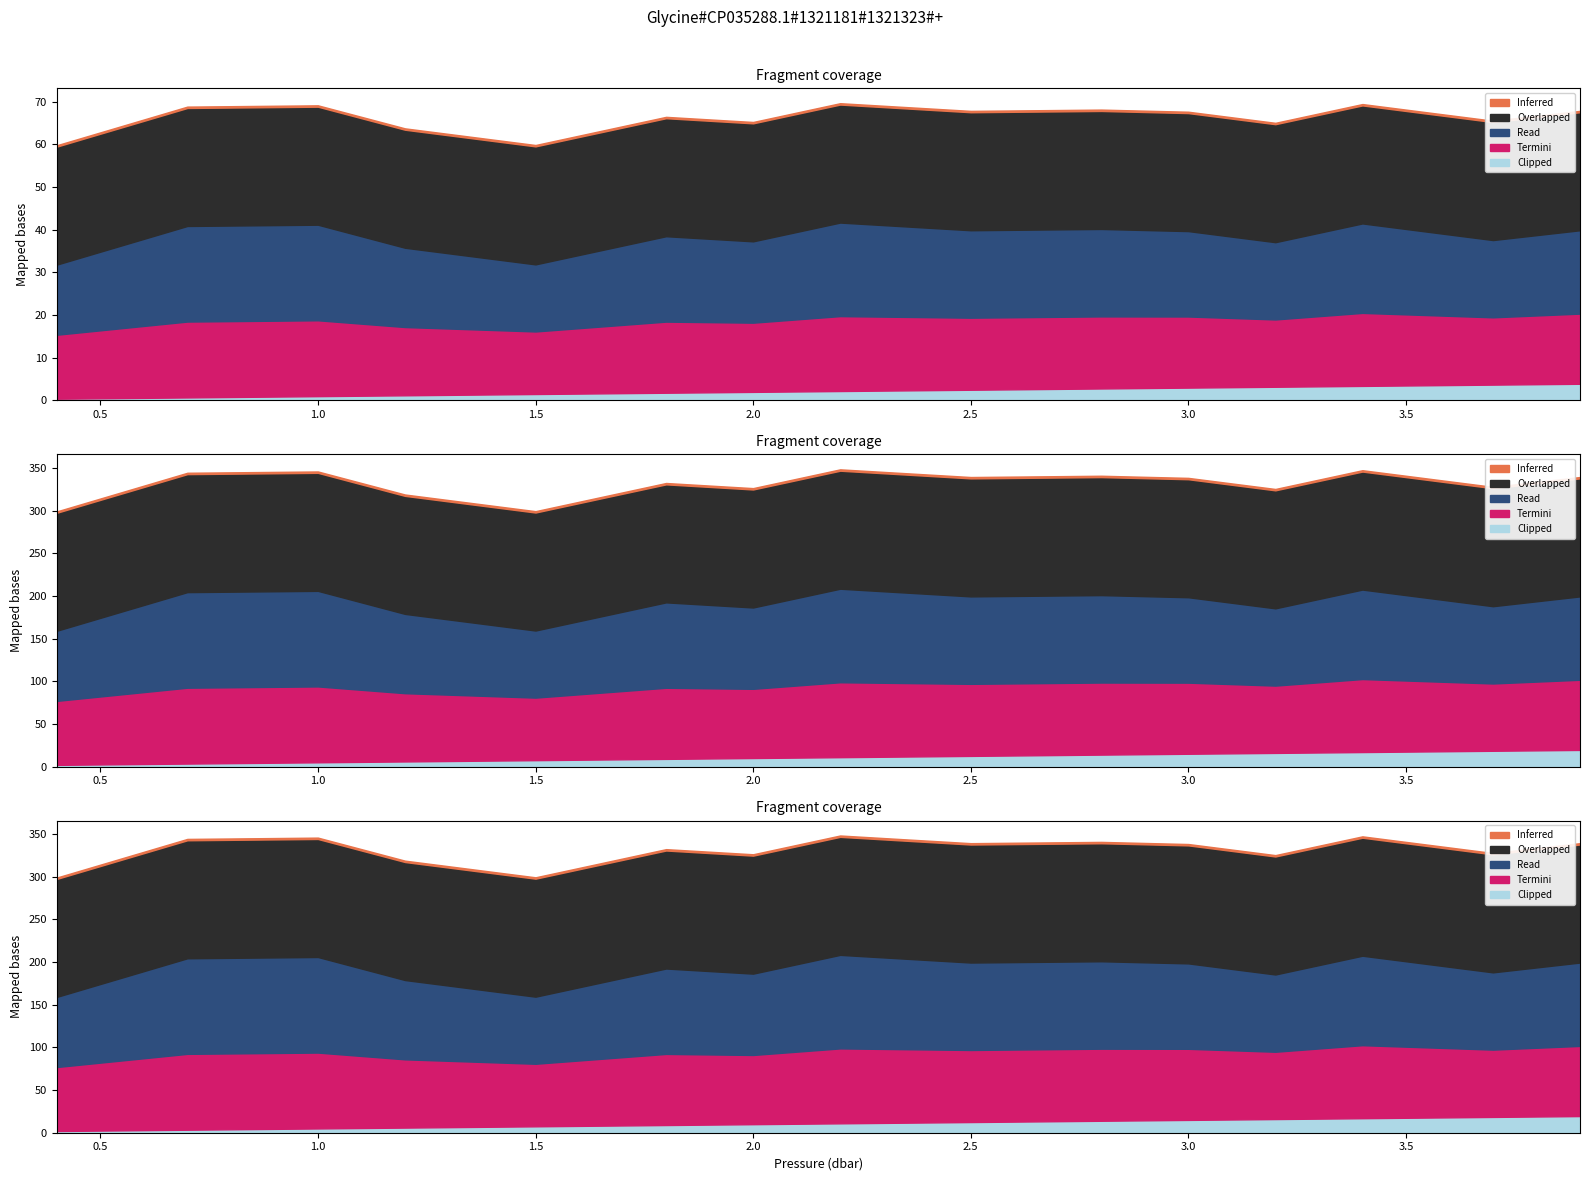

Count the number of categories in the chart.

15